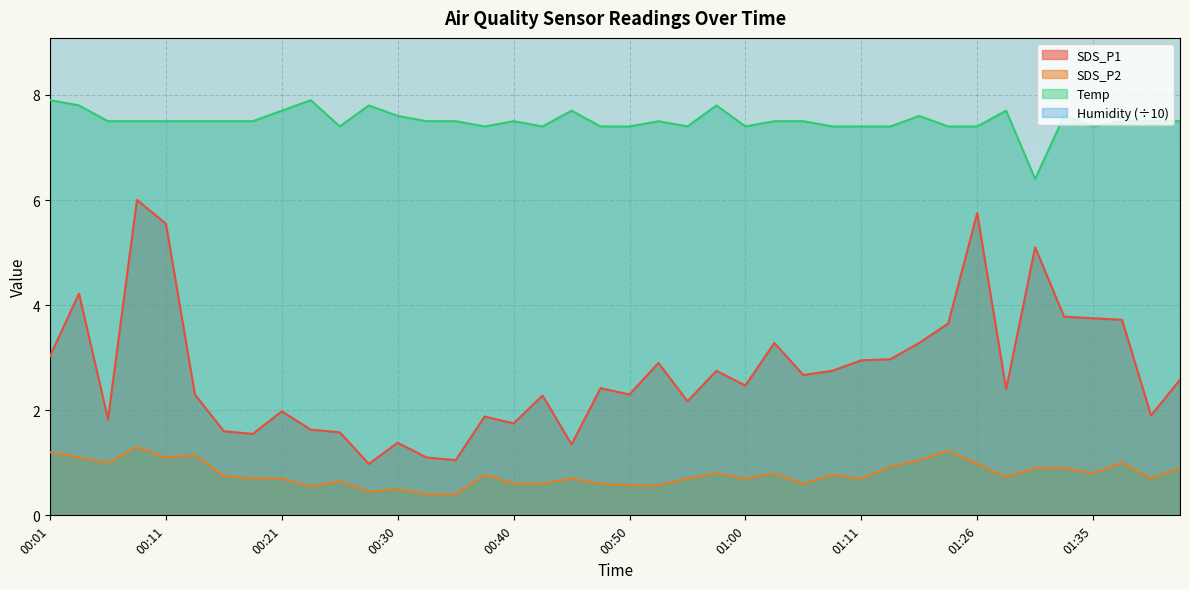

What is the sum of all SDS_P1 values?

108.6